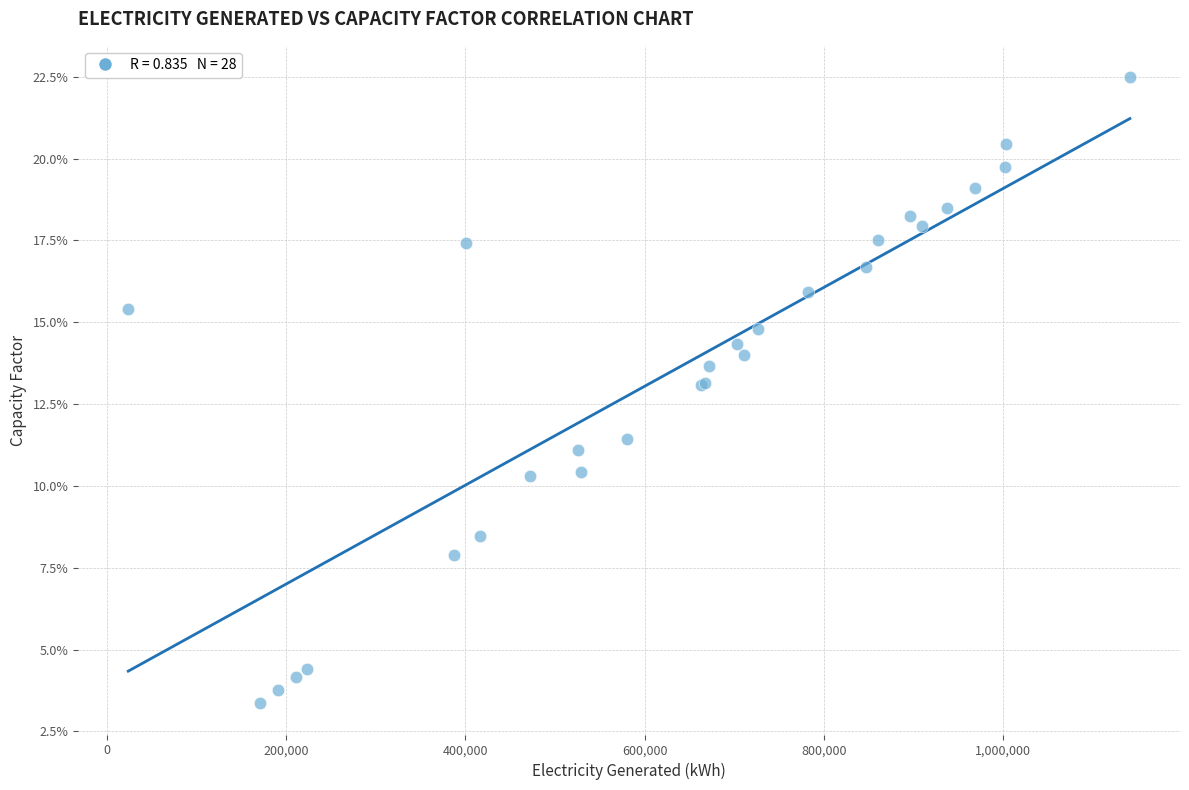

What Y value in the scatter plot is closest to 12?

11.4